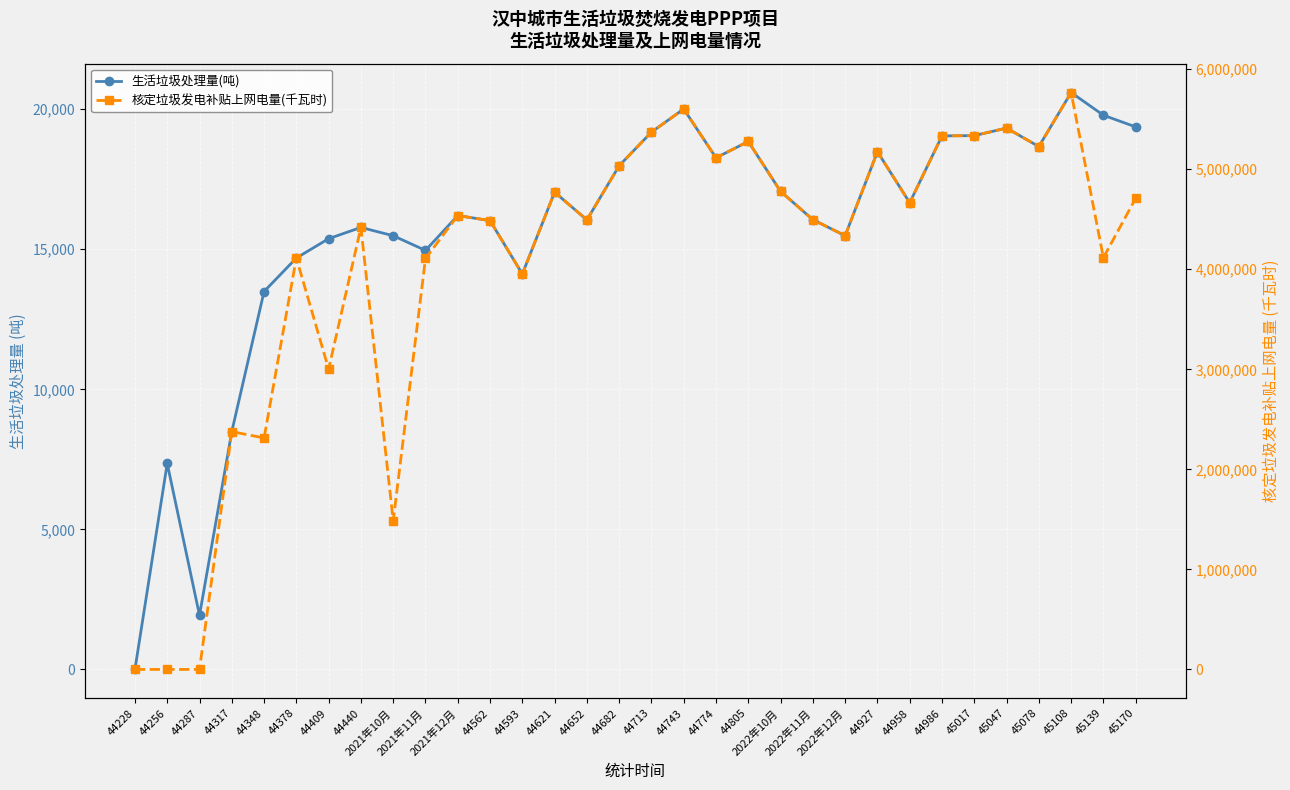

Reading right to left, transcribe all the data shown in this chart.

生活垃圾处理量(吨): 45170=19369.0	45139=19785.8	45108=20596.7	45078=18666.8	45047=19326.3	45017=19057.6	44986=19047.9	44958=16660.4	44927=18483.6	2022年12月=15484.5	2022年11月=16056.9	2022年10月=17065.8	44805=18848.5	44774=18266.1	44743=20007.5	44713=19182.7	44682=17983.4	44652=16048.5	44621=17037.6	44593=14116.5	44562=16023.5	2021年12月=16204.3	2021年11月=14959.2	2021年10月=15483.4	44440=15779.9	44409=15378.2	44378=14687.8	44348=13492.3	44317=8490.9	44287=1933.9	44256=7353.6	44228=0.0
核定垃圾发电补贴上网电量(千瓦时): 45170=4709330.0	45139=4116204.0	45108=5767076.0	45078=5226704.0	45047=5411358.0	45017=5336128.0	44986=5333413.0	44958=4664901.0	44927=5175402.0	2022年12月=4335646.0	2022年11月=4495932.0	2022年10月=4778421.0	44805=5277574.0	44774=5114497.0	44743=5602111.0	44713=5371145.0	44682=5035346.0	44652=4493588.0	44621=4770534.0	44593=3952609.0	44562=4486594.0	2021年12月=4537204.0	2021年11月=4107880.0	2021年10月=1484280.0	44440=4418361.0	44409=3002160.0	44378=4112595.0	44348=2313500.0	44317=2377455.0	44287=0.0	44256=0.0	44228=0.0